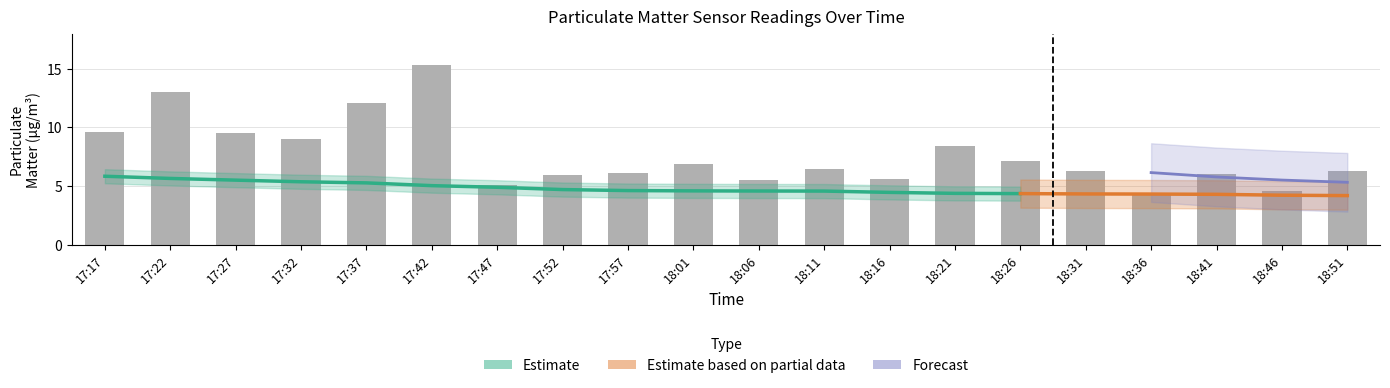

Reading left to right, list all the values displayed in this chart.

9.6	13.0	9.5	9.0	12.1	15.3	5.1	5.9	6.1	6.8	5.5	6.4	5.6	8.4	7.1	6.3	4.4	6.0	4.6	6.2